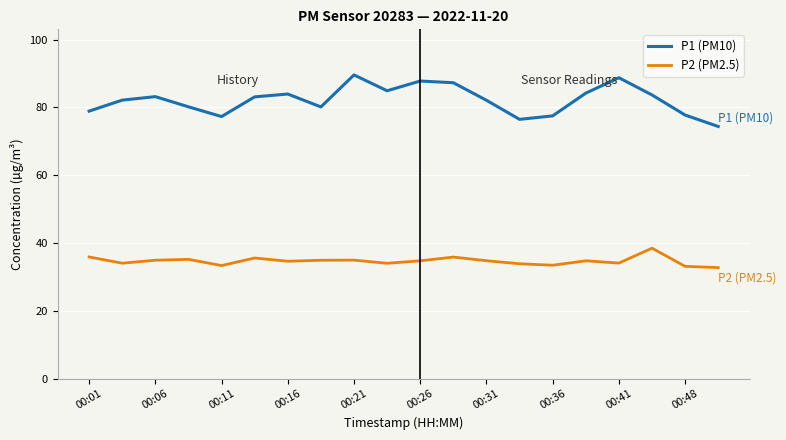

Which series has the largest total across all categories?

P1 (PM10)